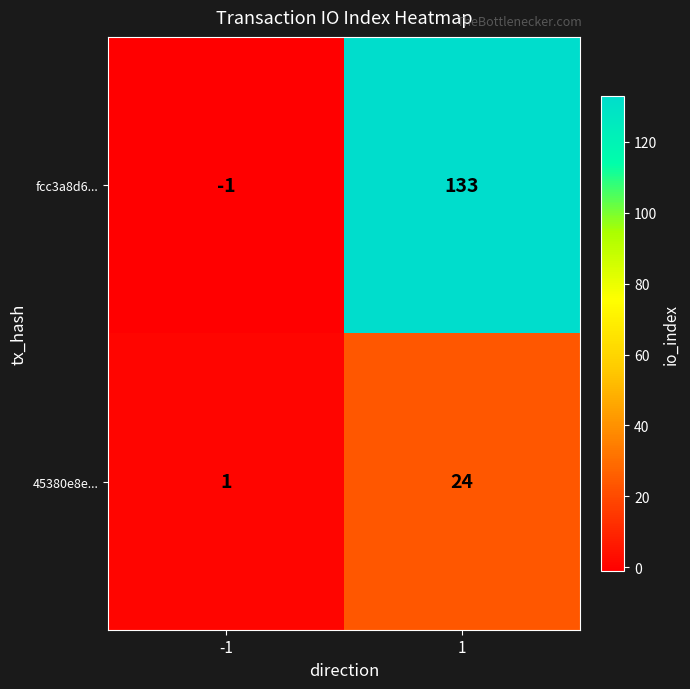

Which series has the largest range (max minus min)?

fcc3a8d6...